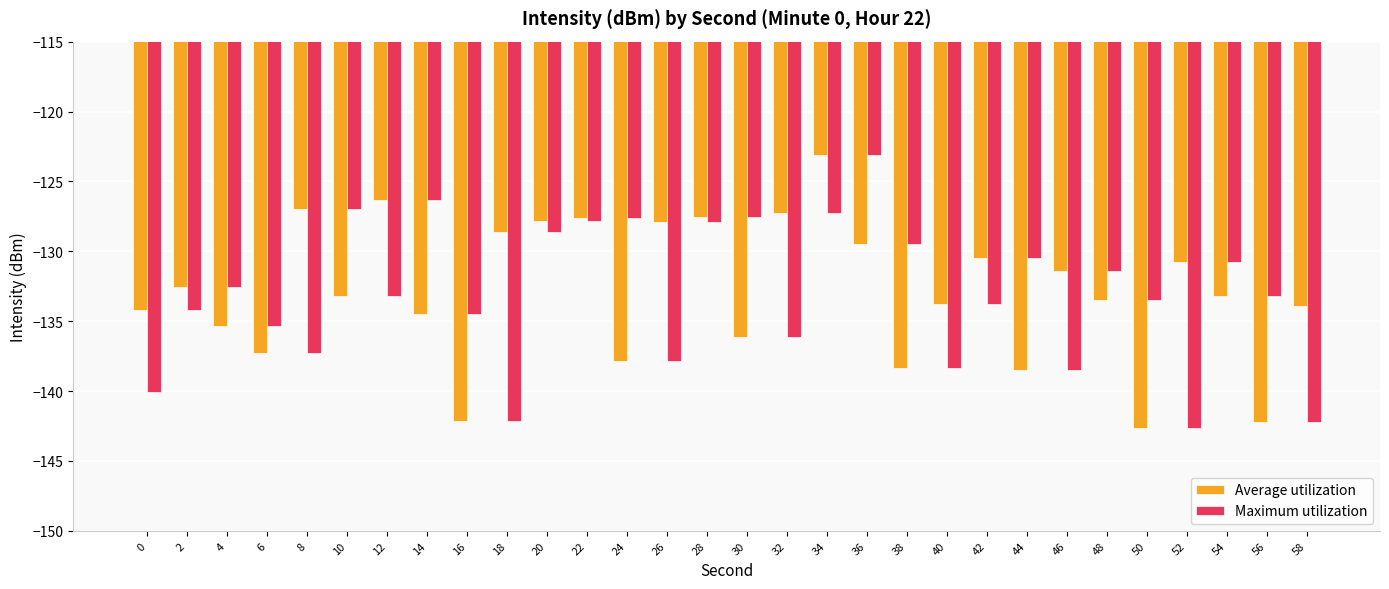

At 2, list the series in order from smallest to largest.

Maximum utilization, Average utilization